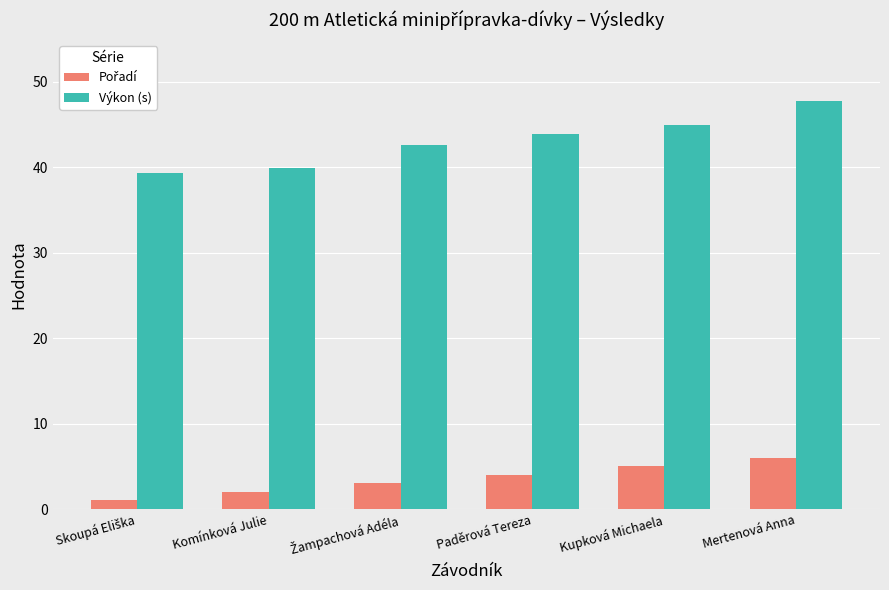

Which series has the largest total across all categories?

Výkon (s)